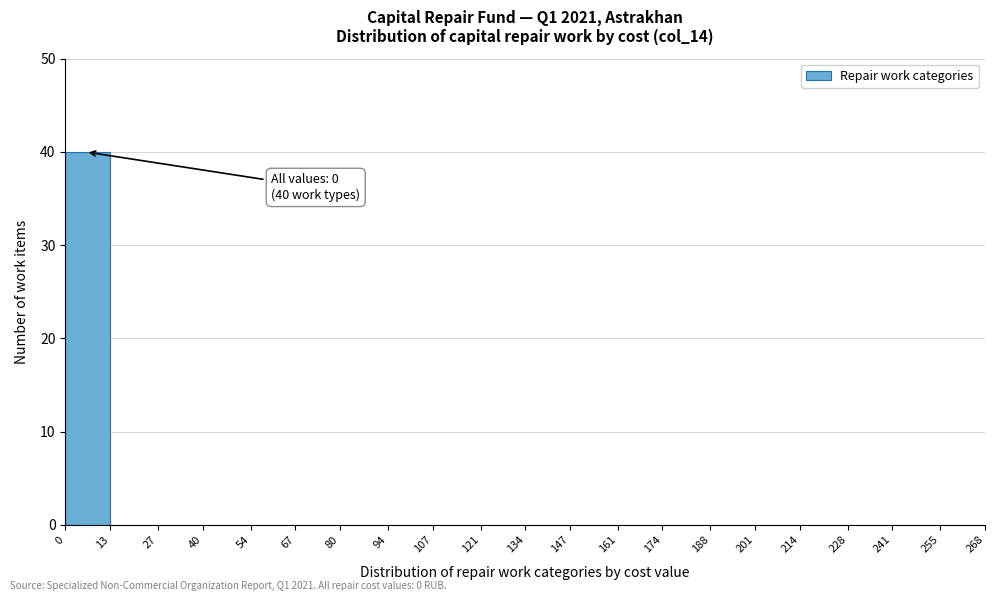

Which range on the x-axis has the tallest bar?

0 to 13